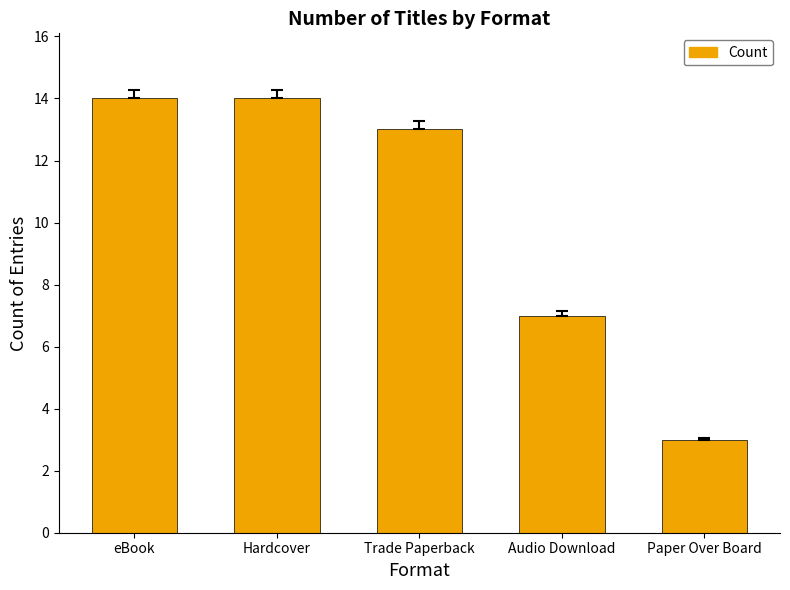

What is the label of the 1st bar from the left?

eBook